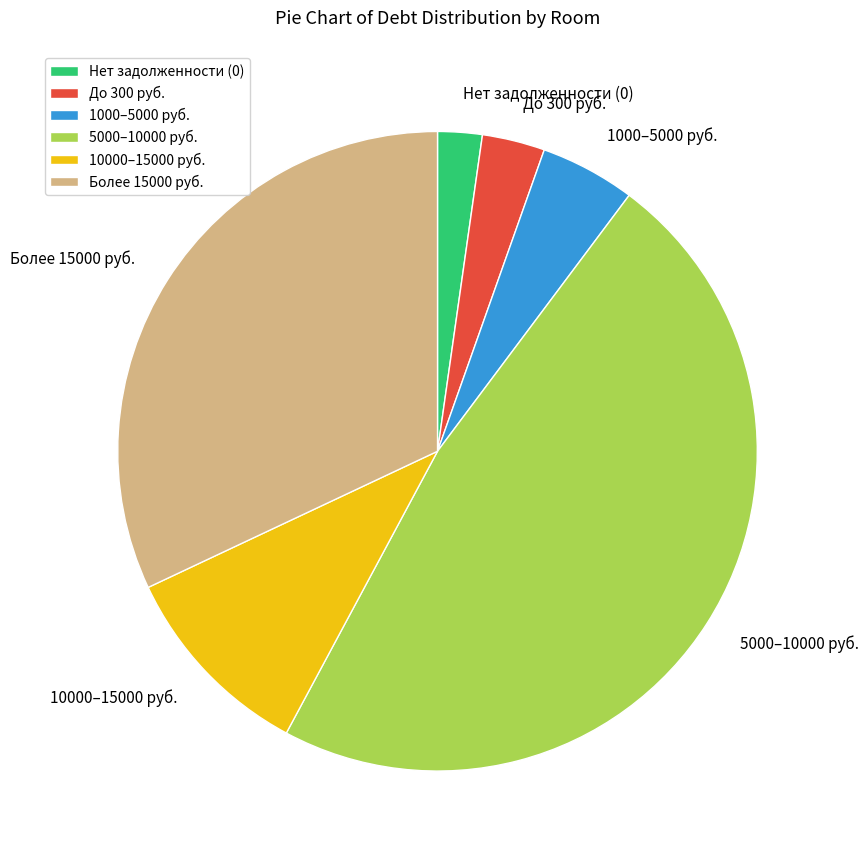

What is the smallest slice in the pie chart?

Нет задолженности (0)